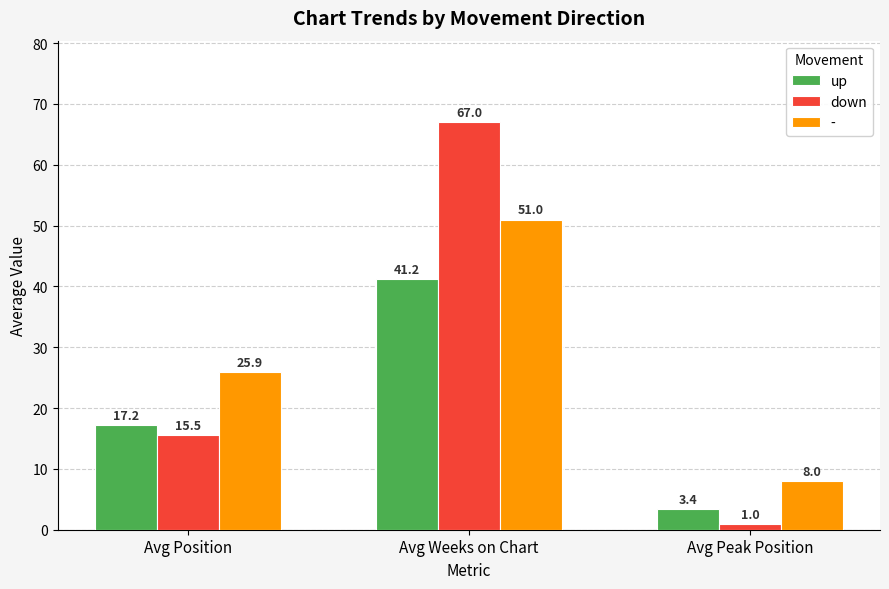

What are all the series names shown in the legend?

up, down, -